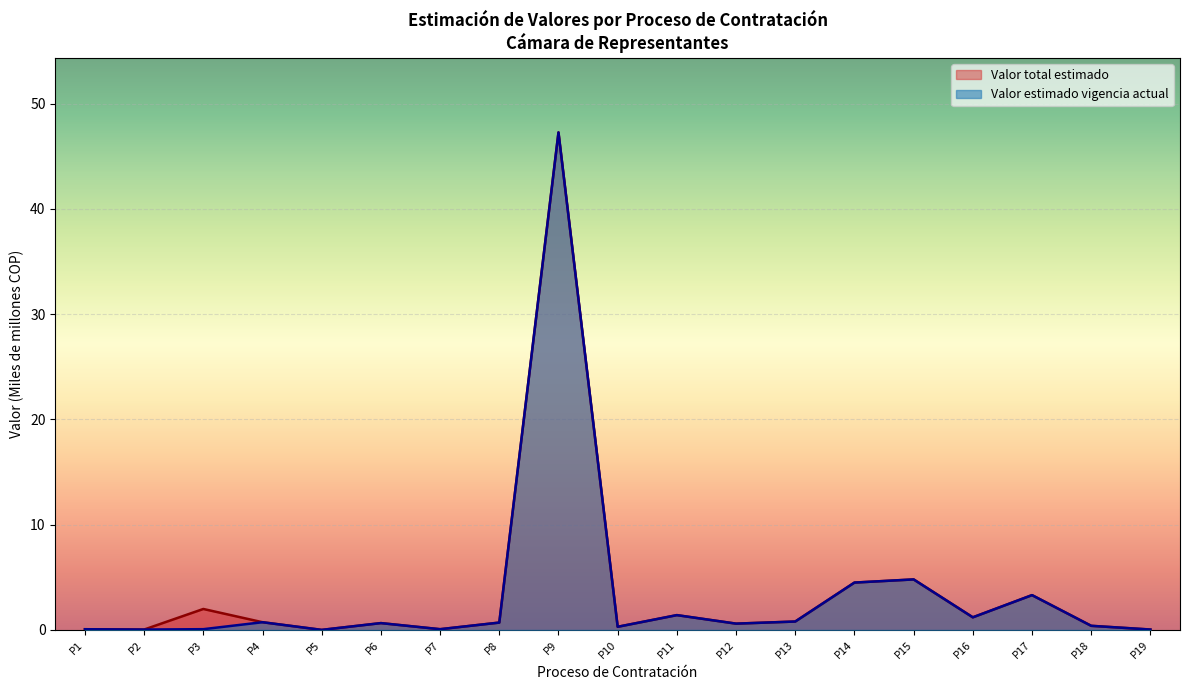

List the series in order of their peak value, highest first.

Valor total estimado, Valor estimado vigencia actual